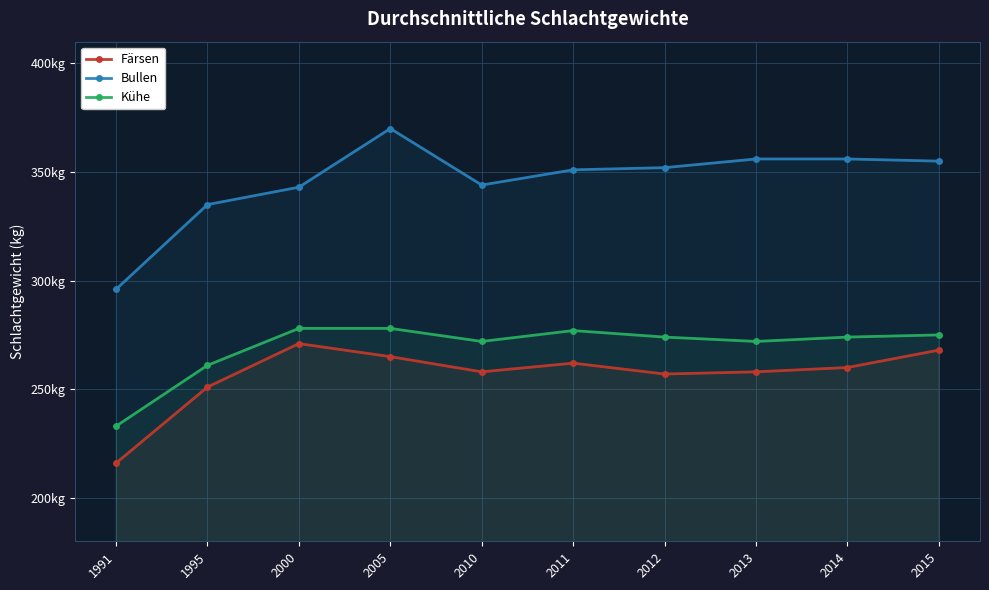

Where is the first local minimum for Bullen?

2010